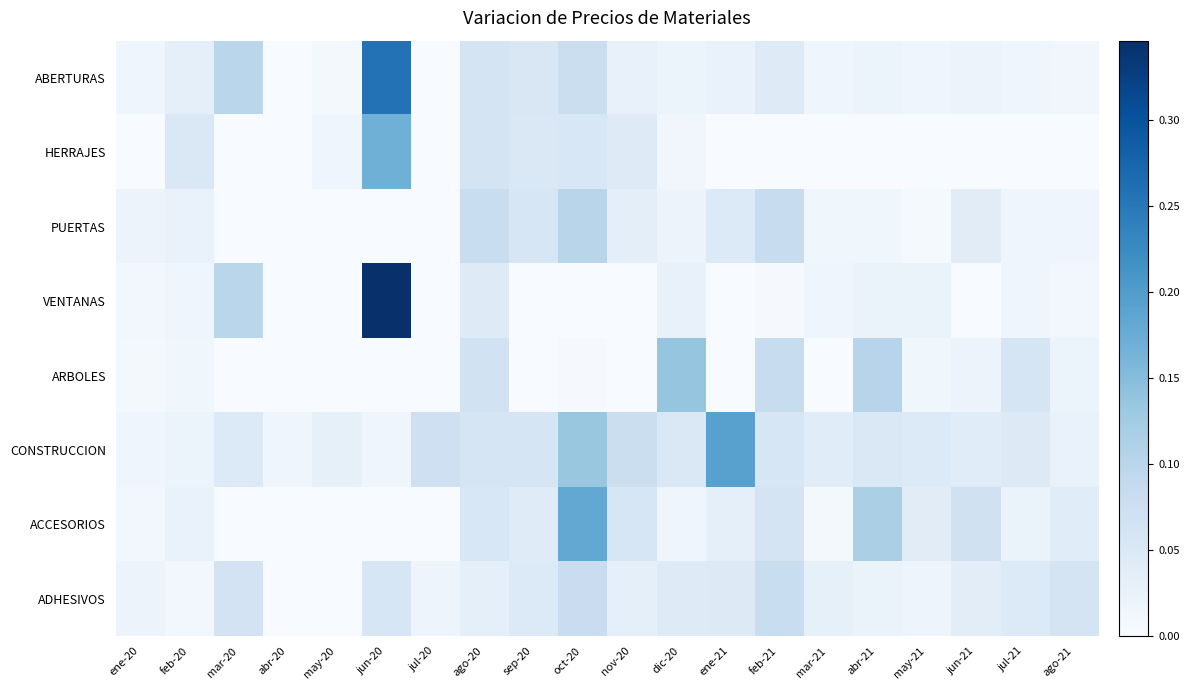

At how many categories does at least one series exceed 0?

20